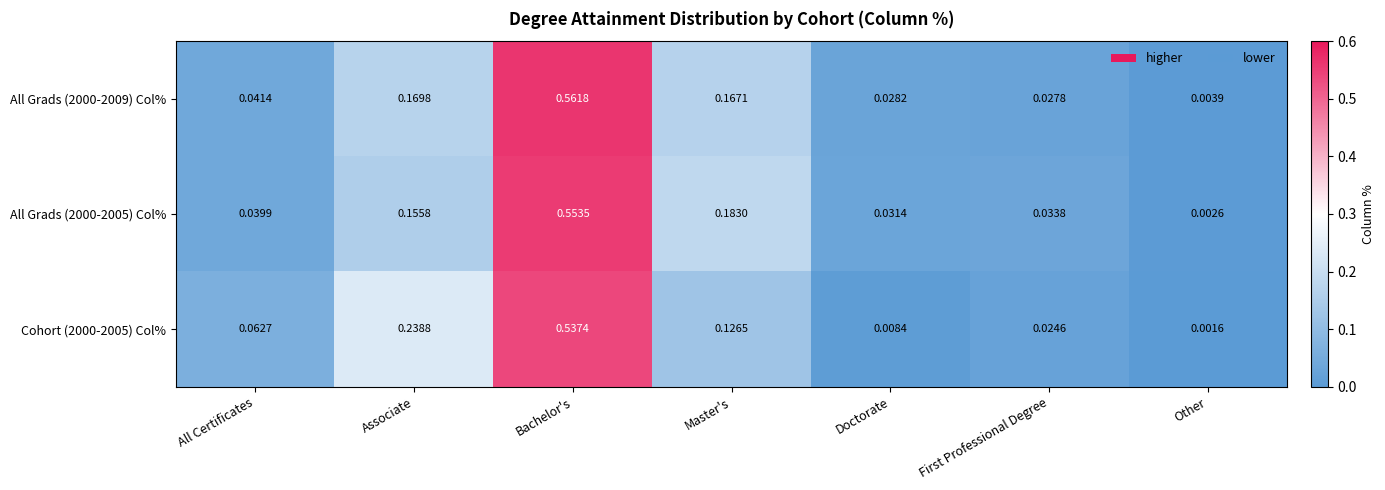

Which label corresponds to the largest value in the chart?

Bachelor's